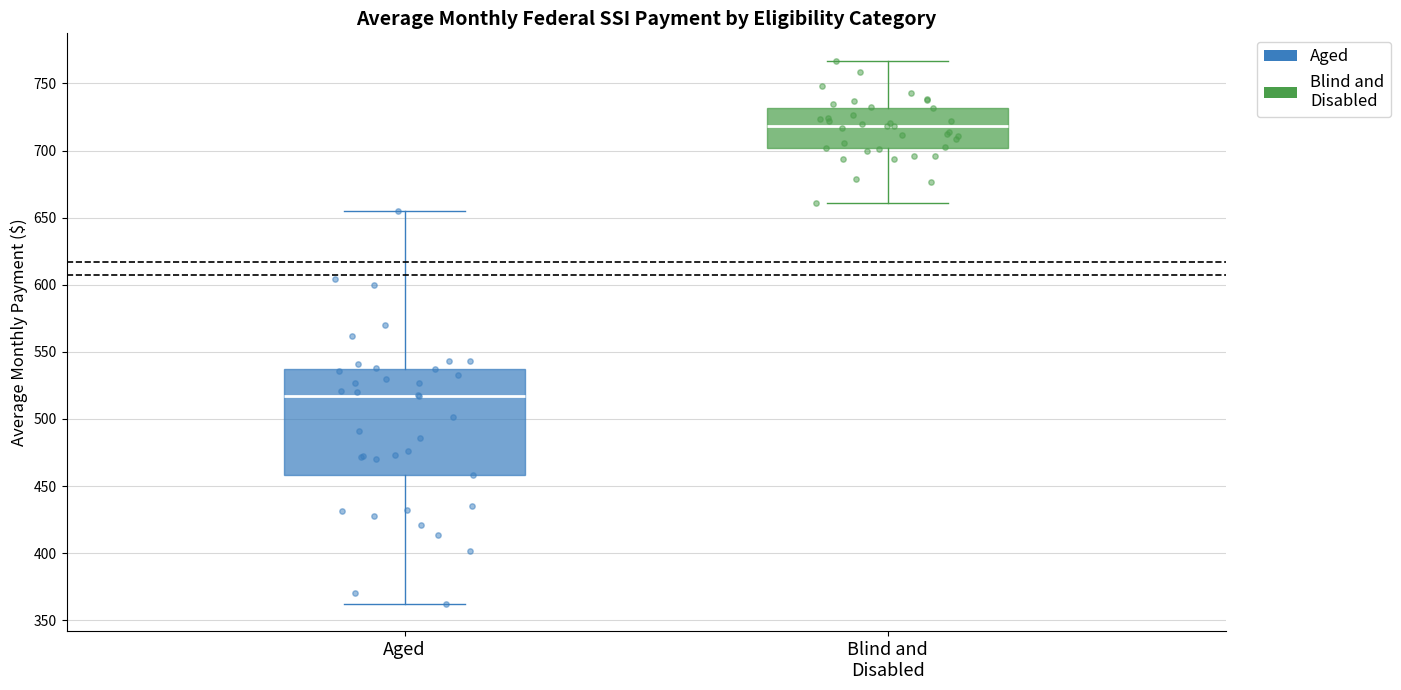

Which box is the tallest, from its lower edge to its upper edge?

Aged